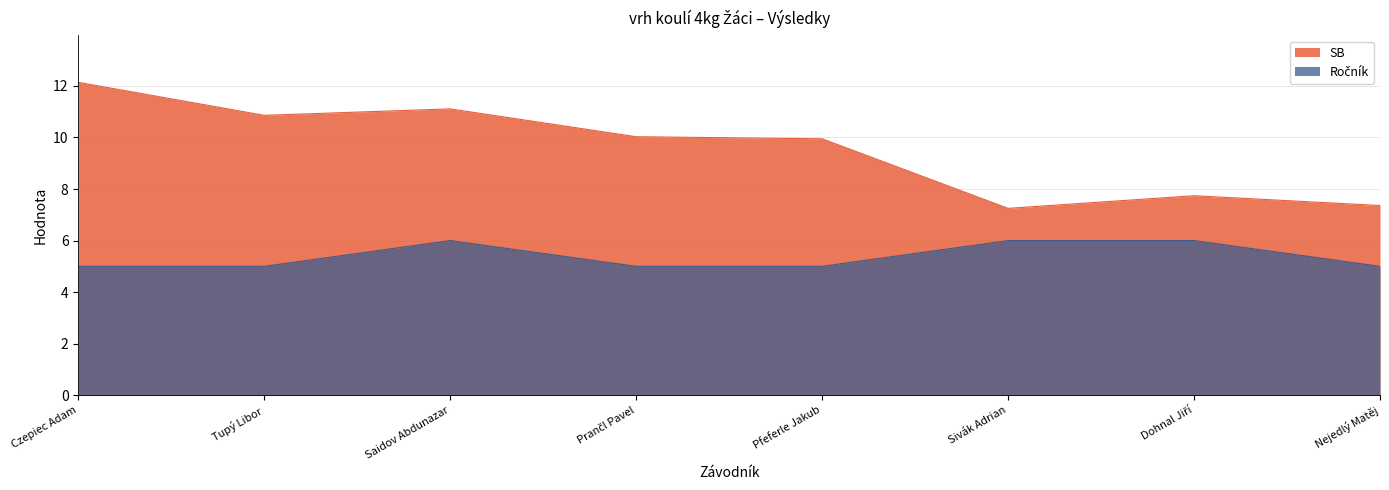

What is the greatest value displayed?

12.1